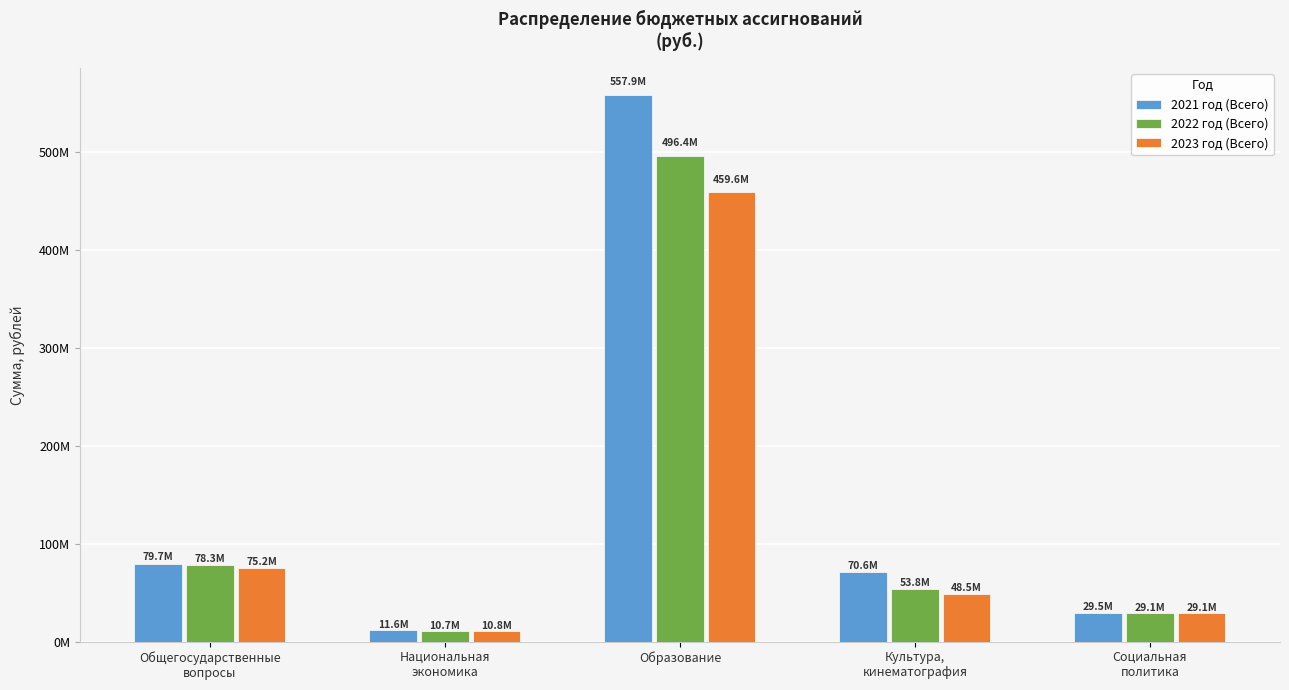

What is the spread (max minus min) of values at Культура,
кинематография?

22160913.3